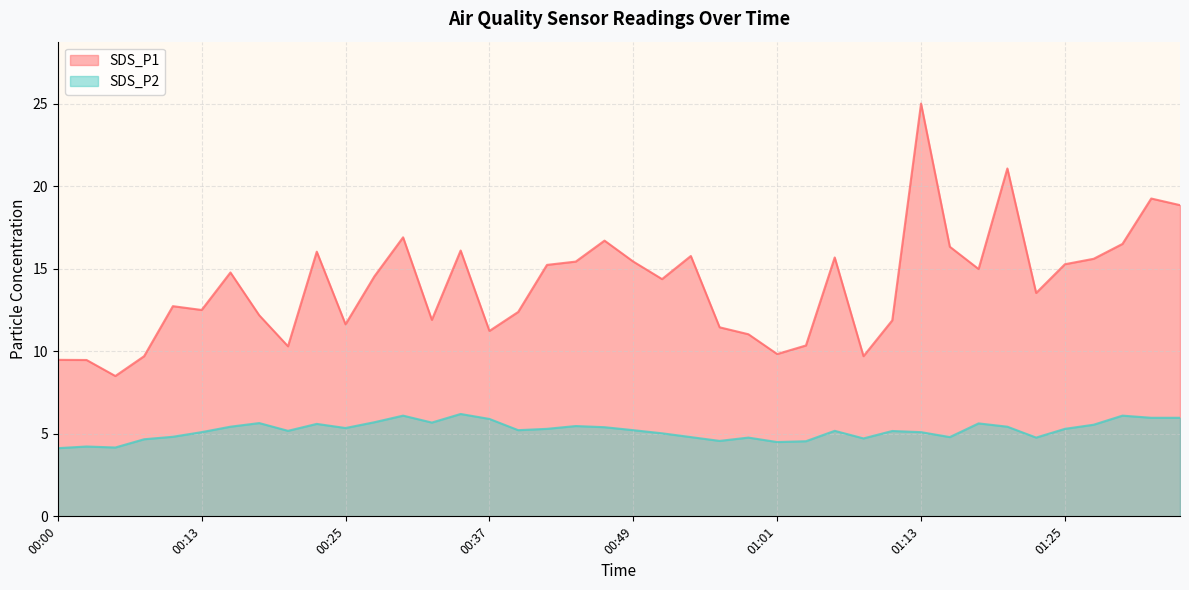

Is it true that SDS_P2 equals 6.1 at 00:30?

True